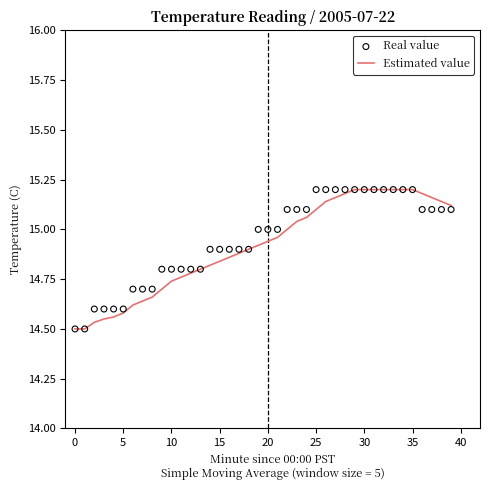

At which category is the sum across all series the highest?

29